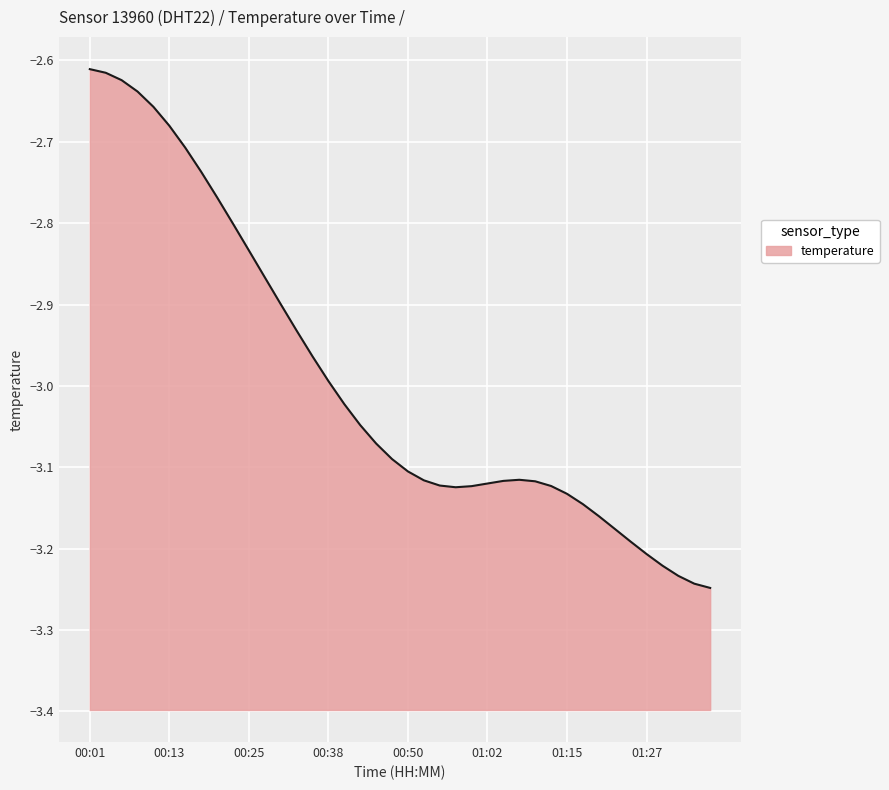

What is the maximum value shown in the chart?

-2.6